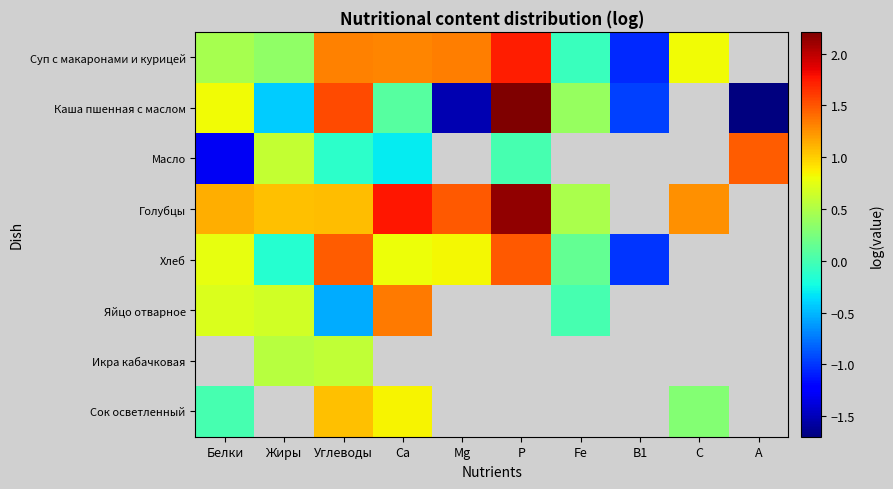

Which series has the widest spread of values?

Каша пшенная с маслом